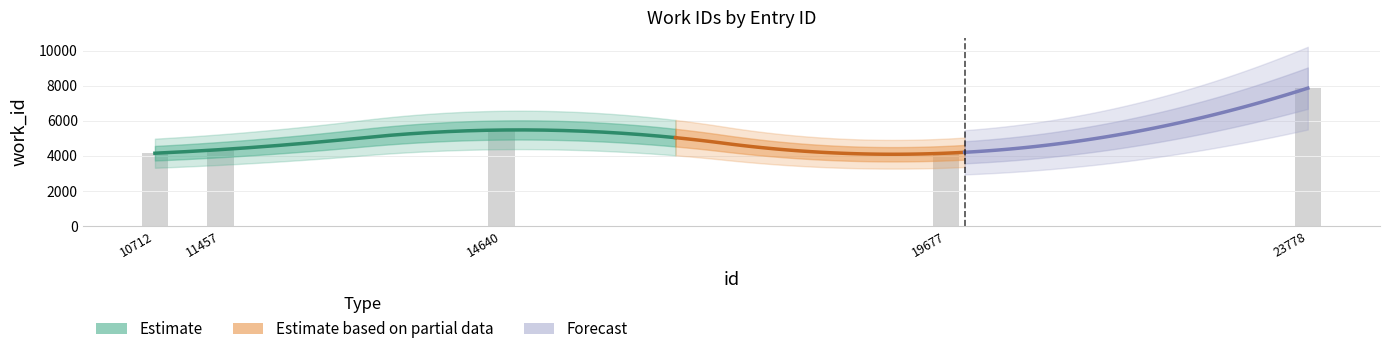

Which has a higher value, 14640 or 19677?

14640